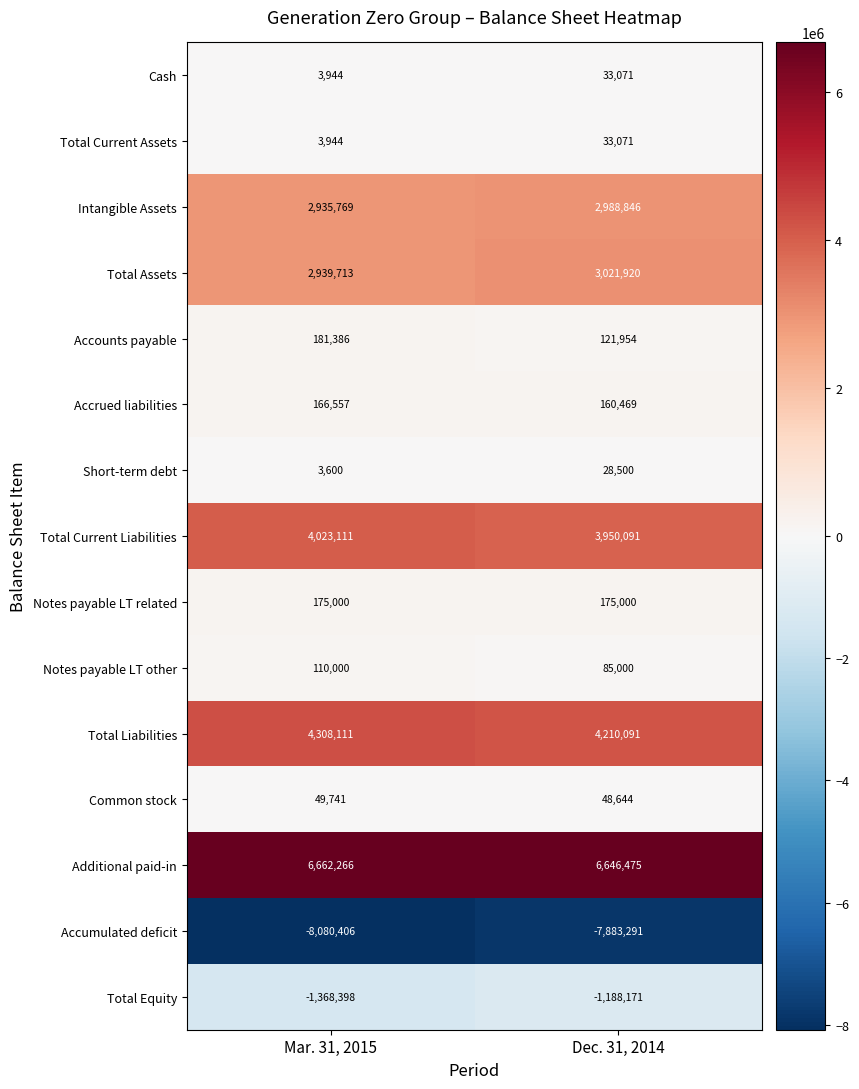

Which series has the largest range (max minus min)?

Accumulated deficit